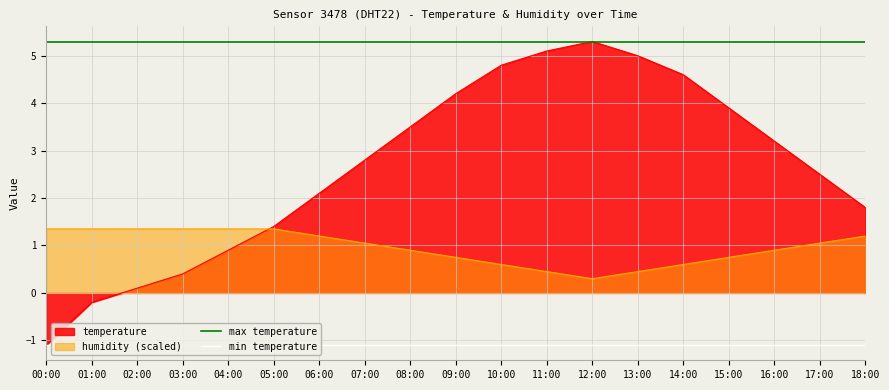

True or false: max temperature has more than 0 points higher than both neighbors.

False